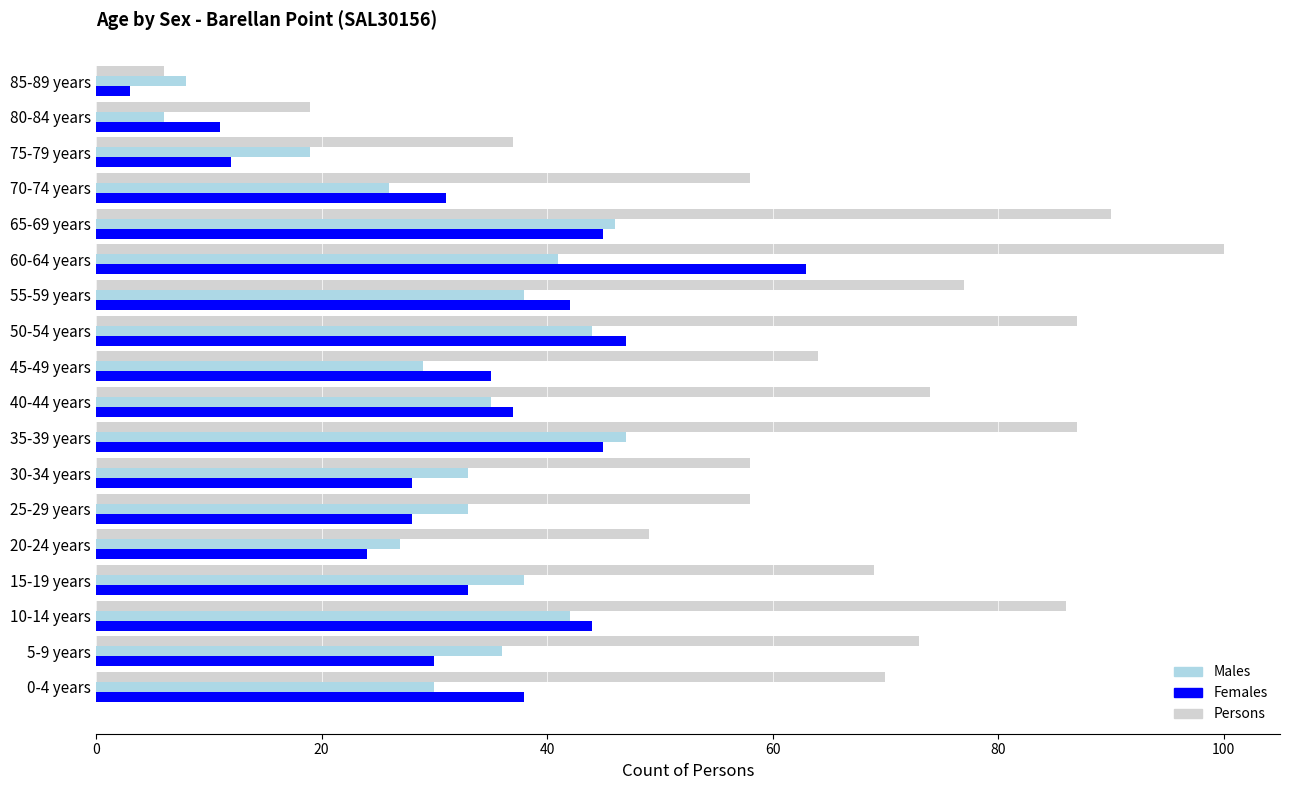

Which series has the widest spread of values?

Persons